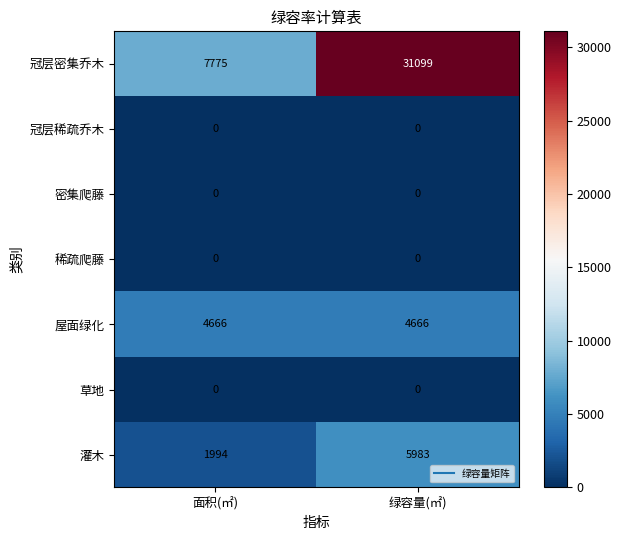

The value of 屋面绿化 at 绿容量(㎡) is 4666. True or false?

True